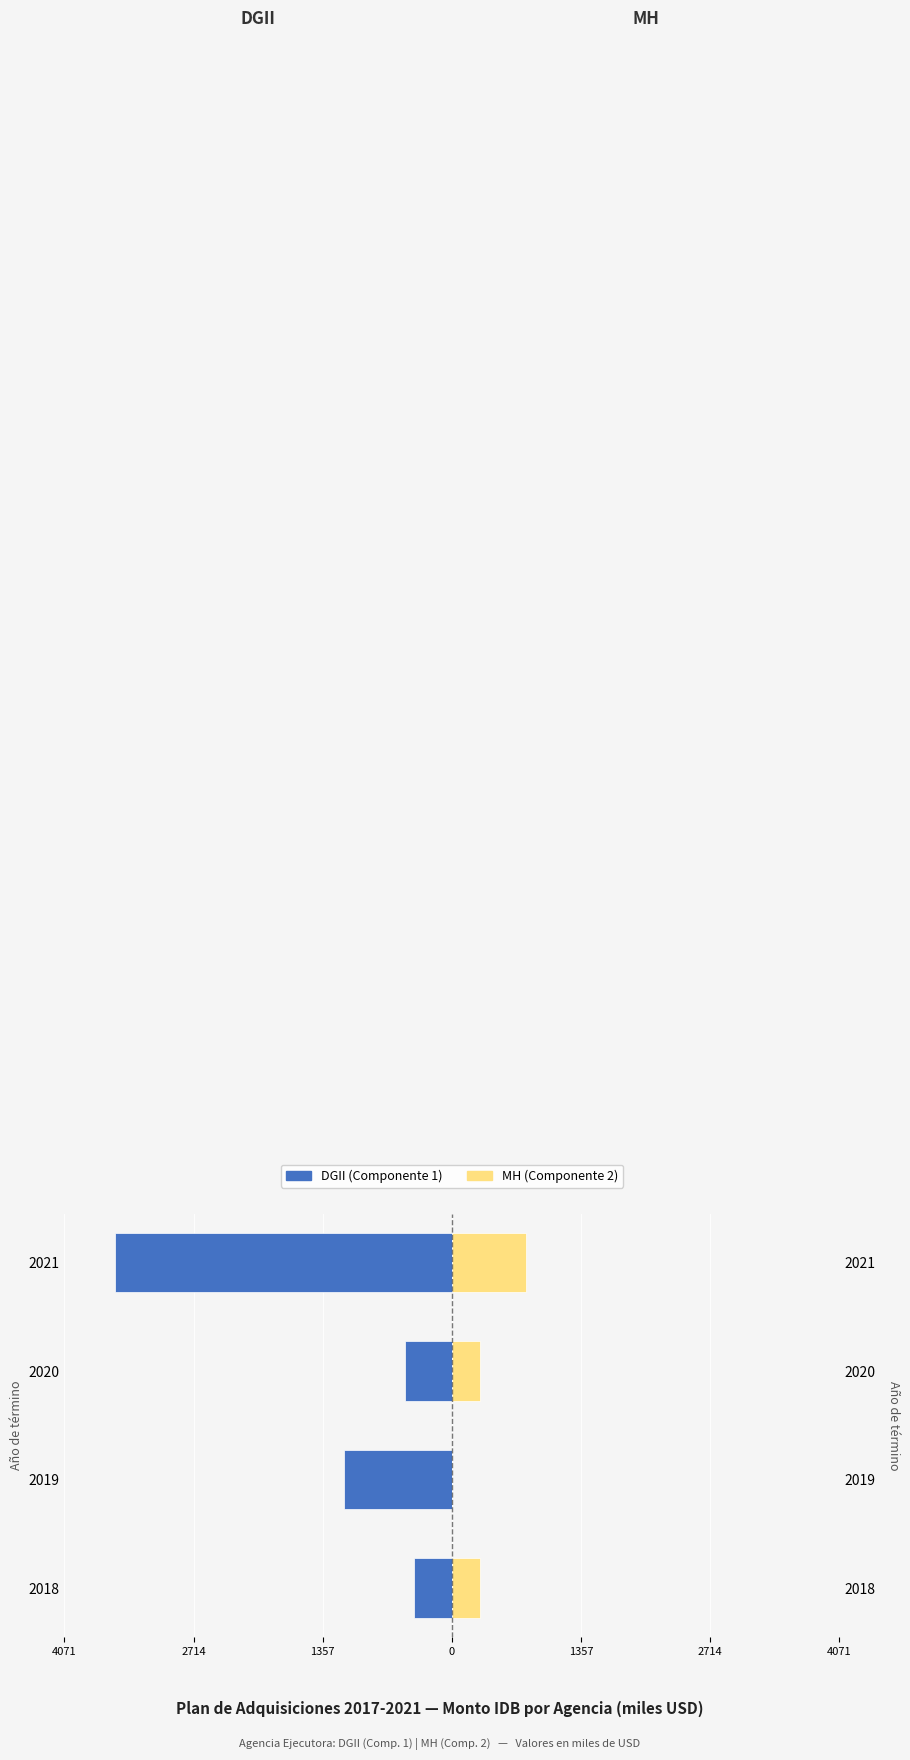

At how many categories does at least one series exceed -2587?

4